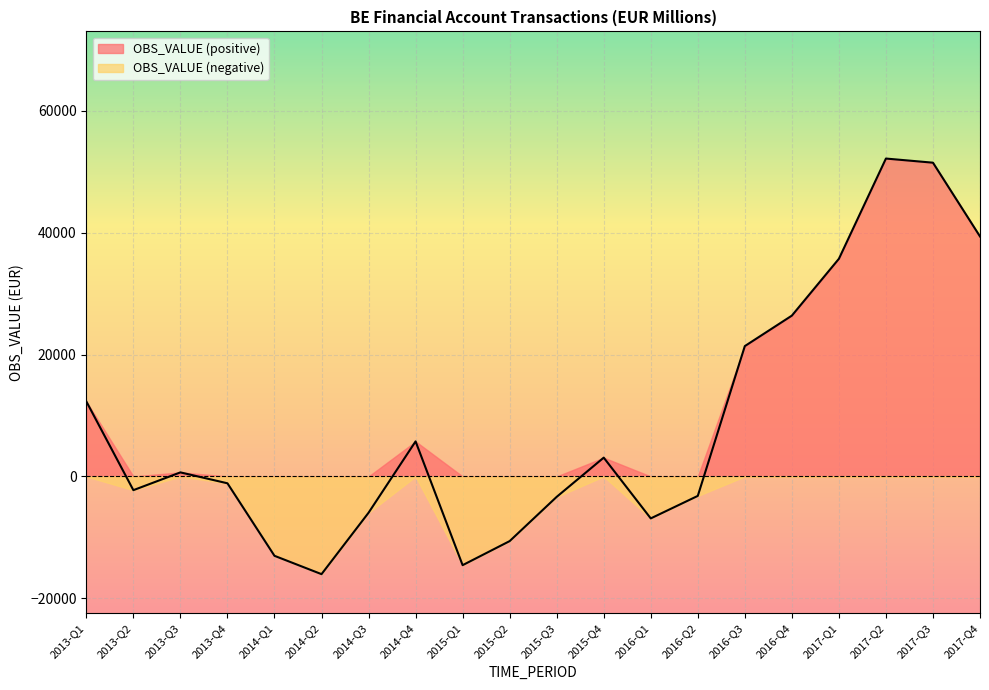

Count the number of data series in this chart.

2